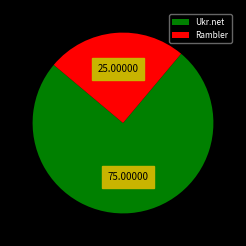

Is the sum of Rambler and Ukr.net greater than half?

Yes